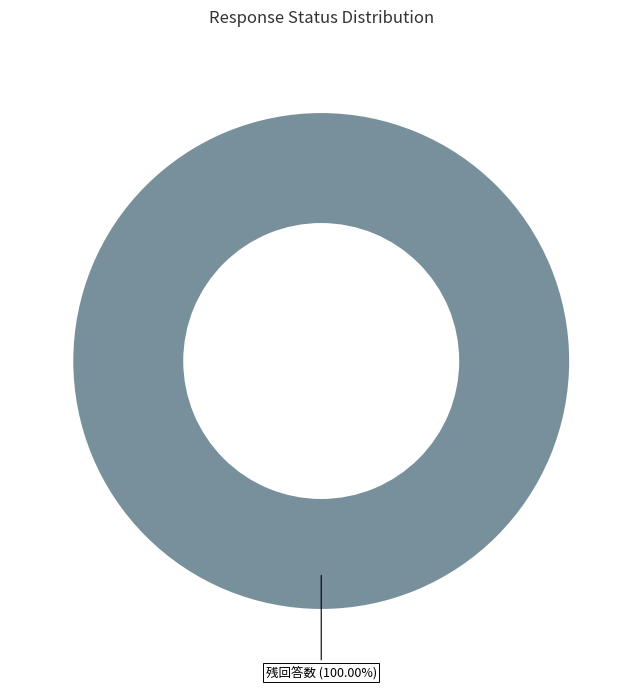

Is there a majority slice in this chart?

Yes